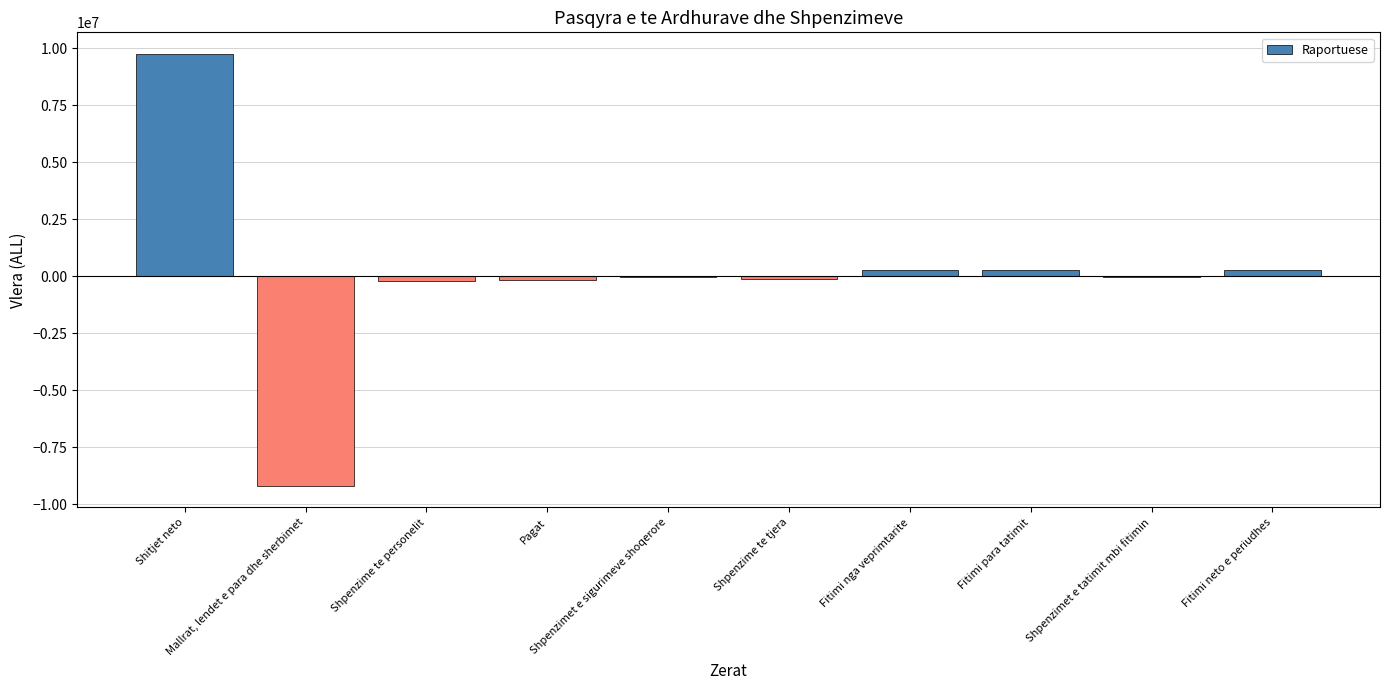

What value does the data have at Pagat?

-156820